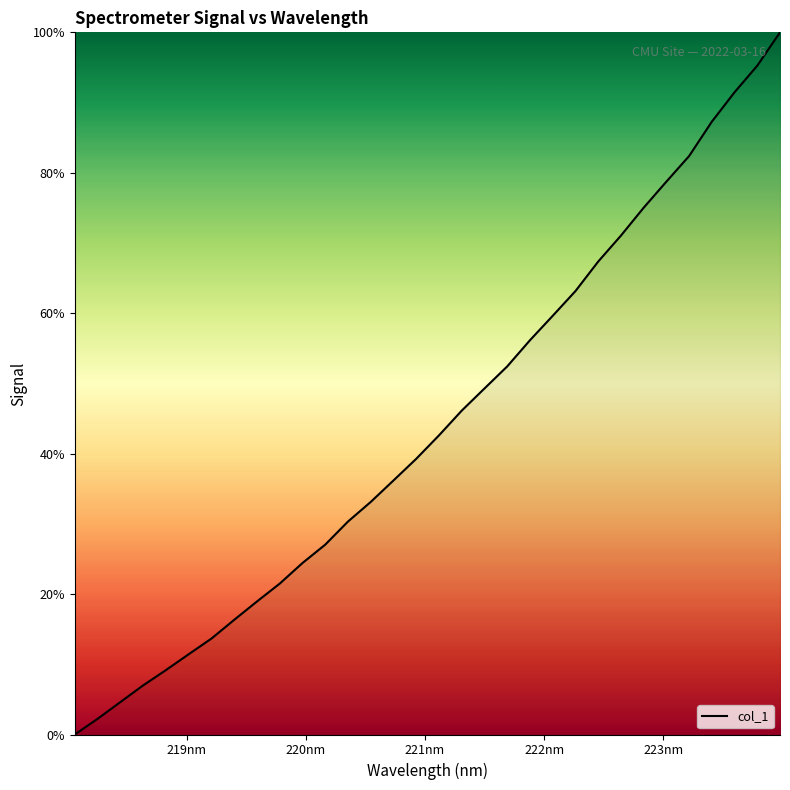

What is the difference between the maximum and minimum values?

100.0